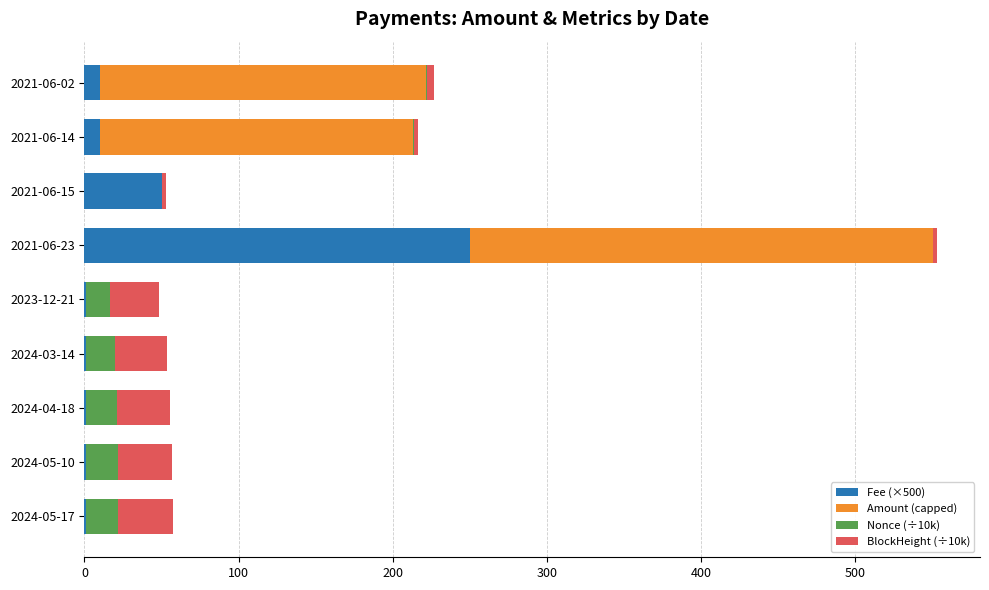

Where is Fee (×500) nearest to the value 125?

2021-06-15